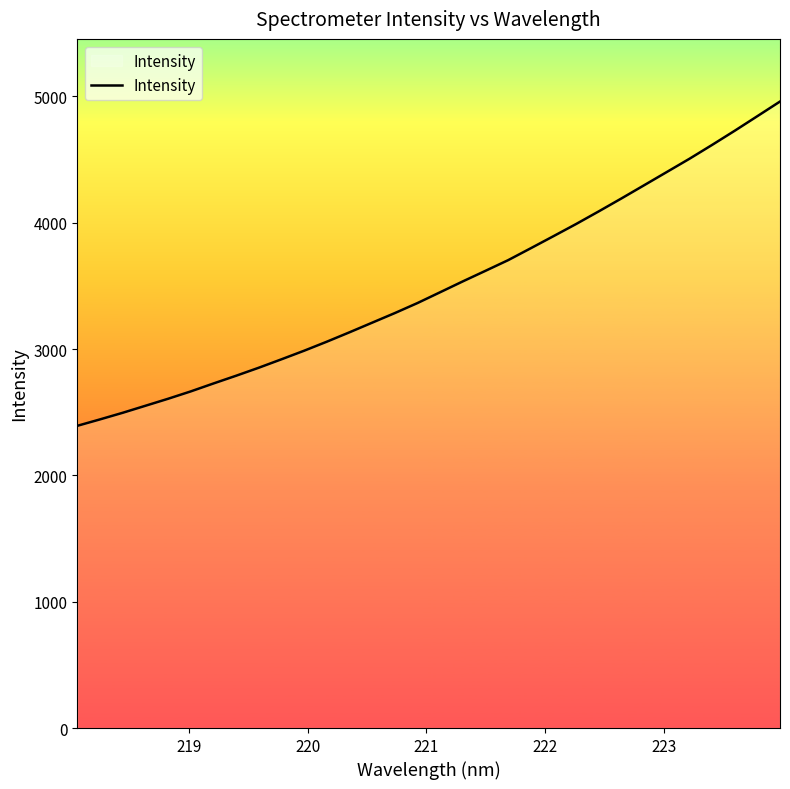

How many lines are shown in the chart?

1